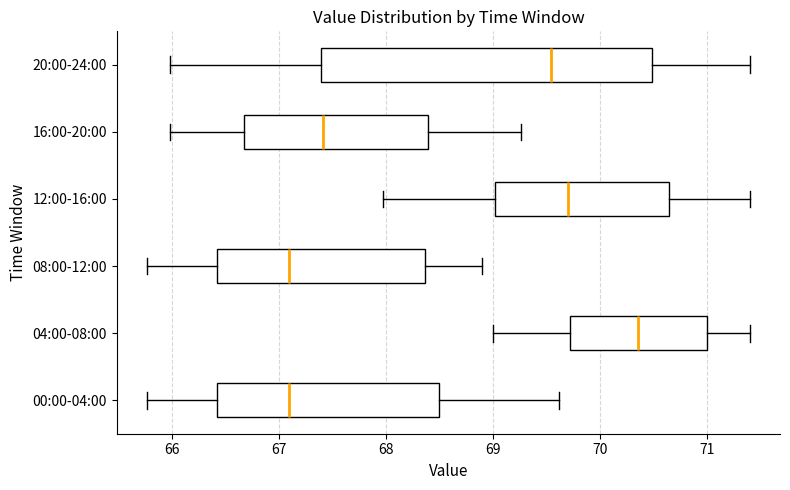

Which box has the furthest to the right median line?

04:00-08:00